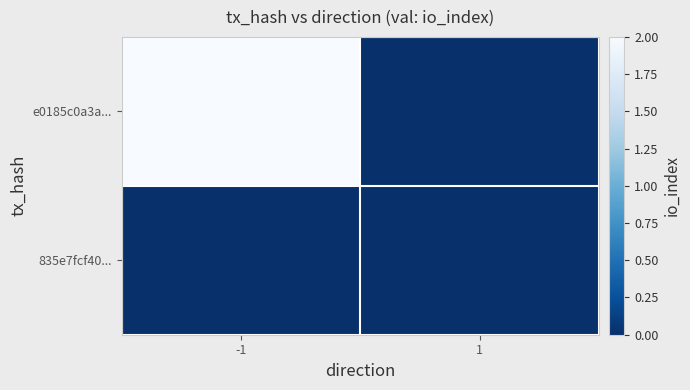

List the series in order of their peak value, lowest first.

835e7fcf40..., e0185c0a3a...